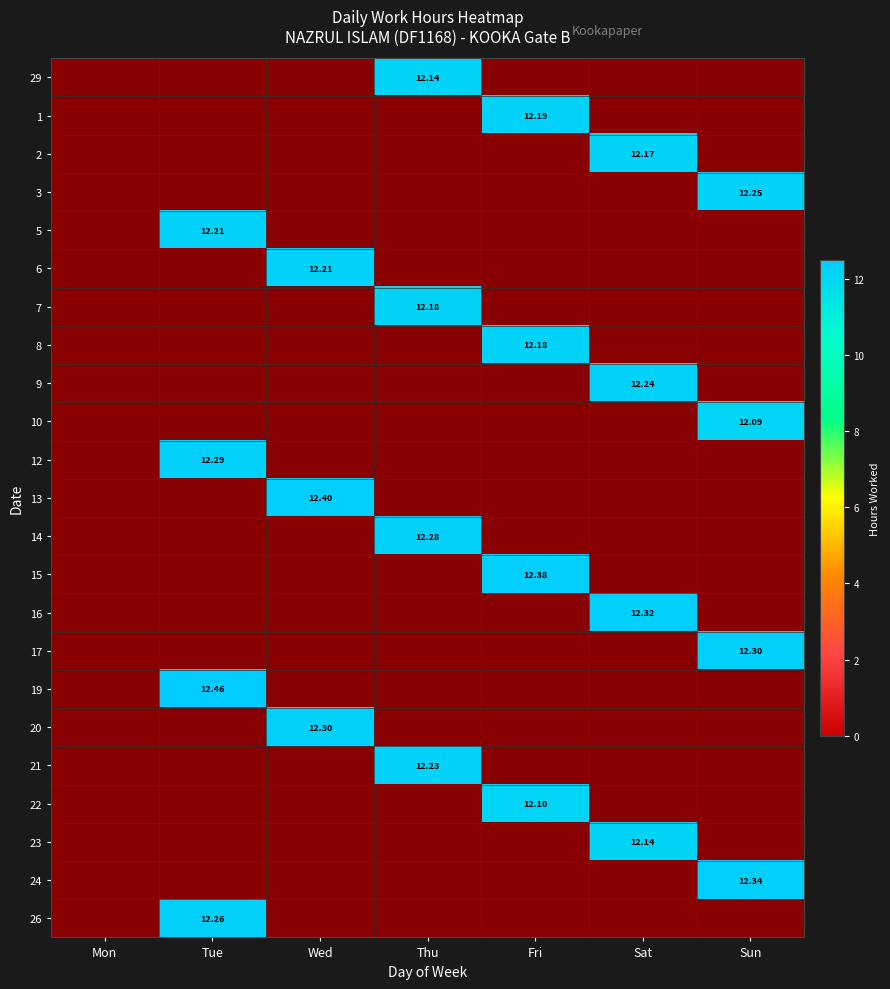

Between Wed and Thu, which is larger?

Thu